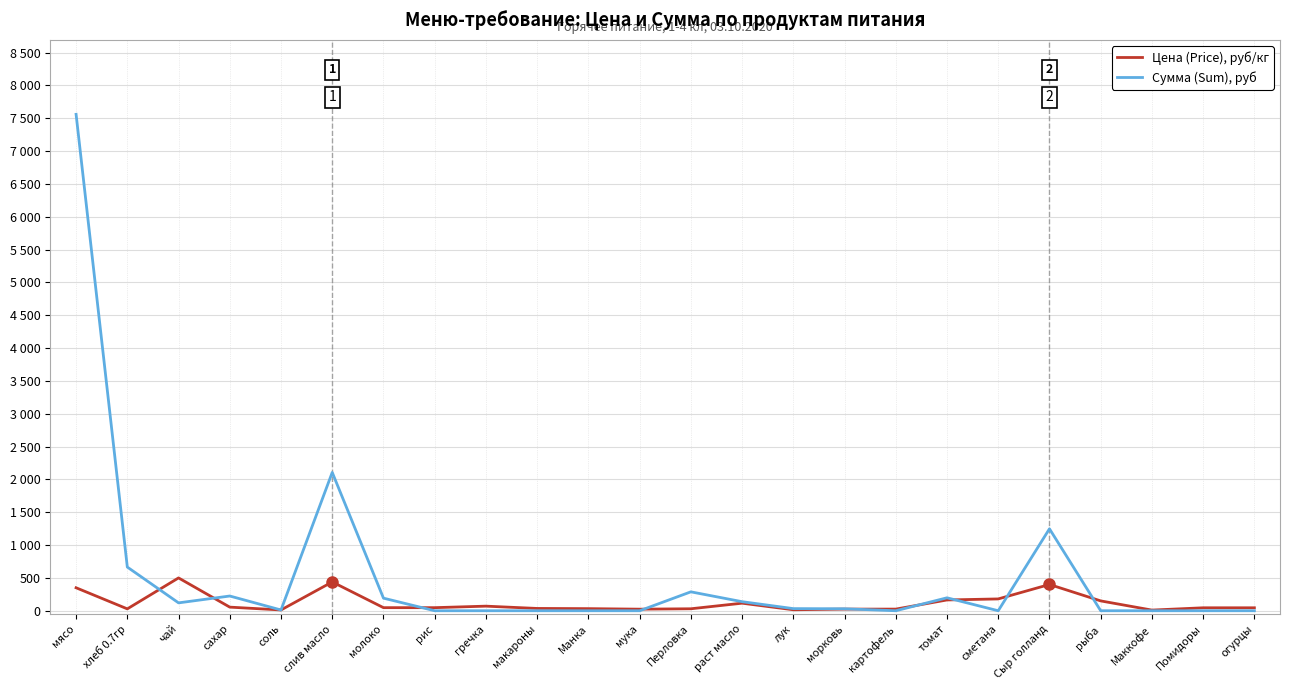

Which series has the widest spread of values?

Сумма (Sum), руб